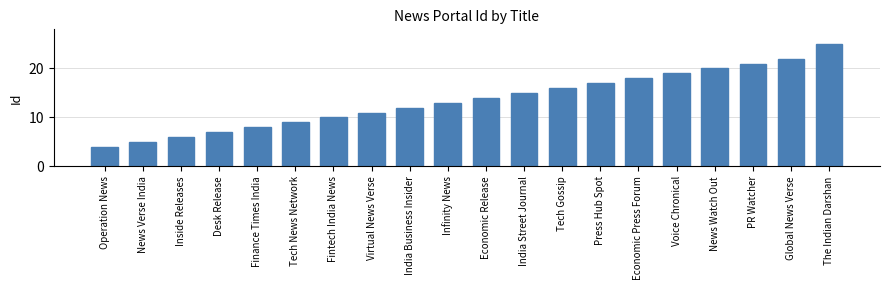

What is the label of the 18th bar from the left?

PR Watcher